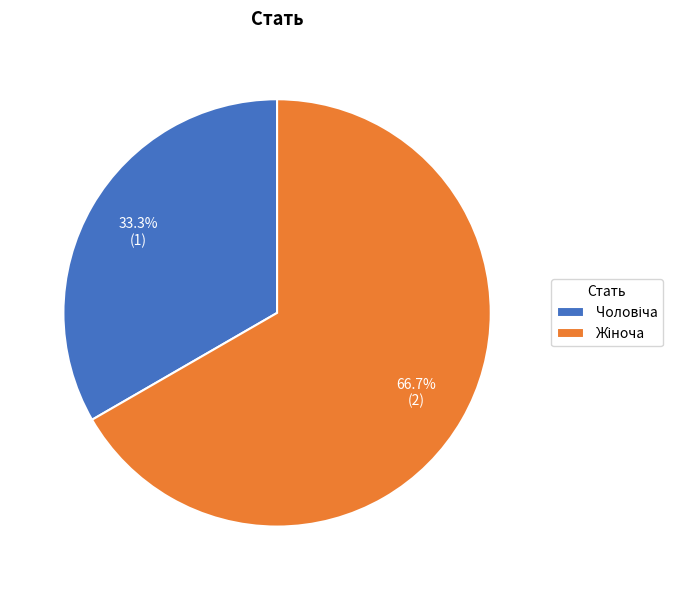

How many segments does this pie chart have?

2